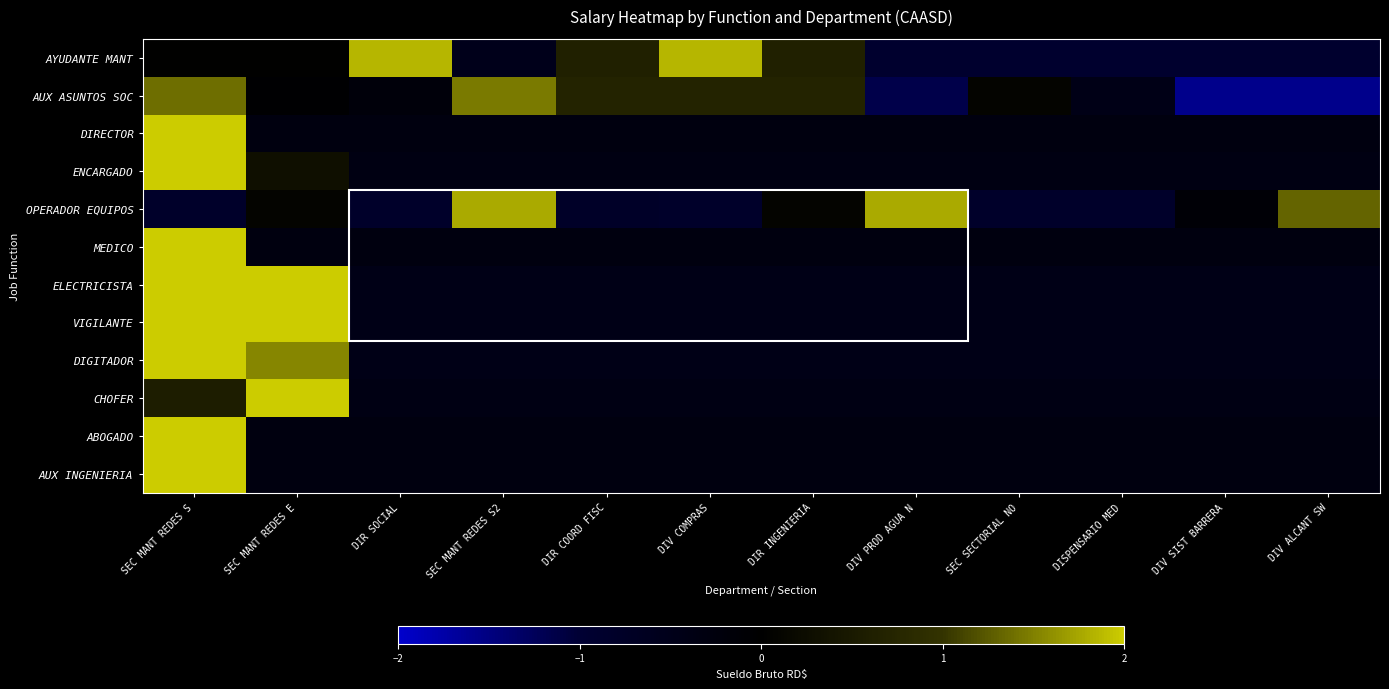

How many distinct data groups are displayed?

12